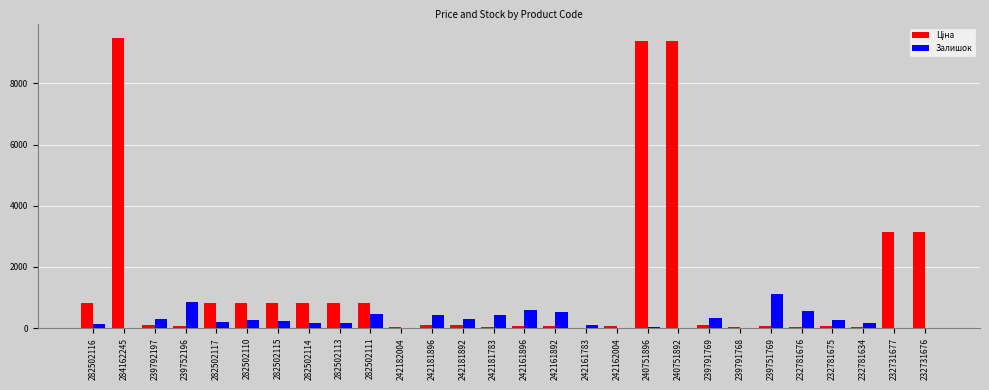

Count the number of categories in the chart.

28